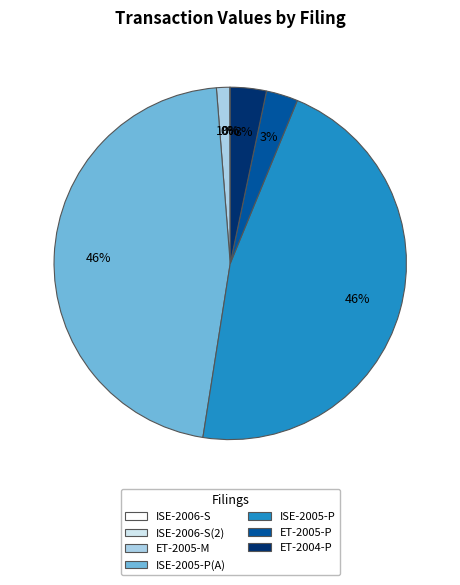

To the nearest percent, what percentage of the pie is ET-2004-P?

3%